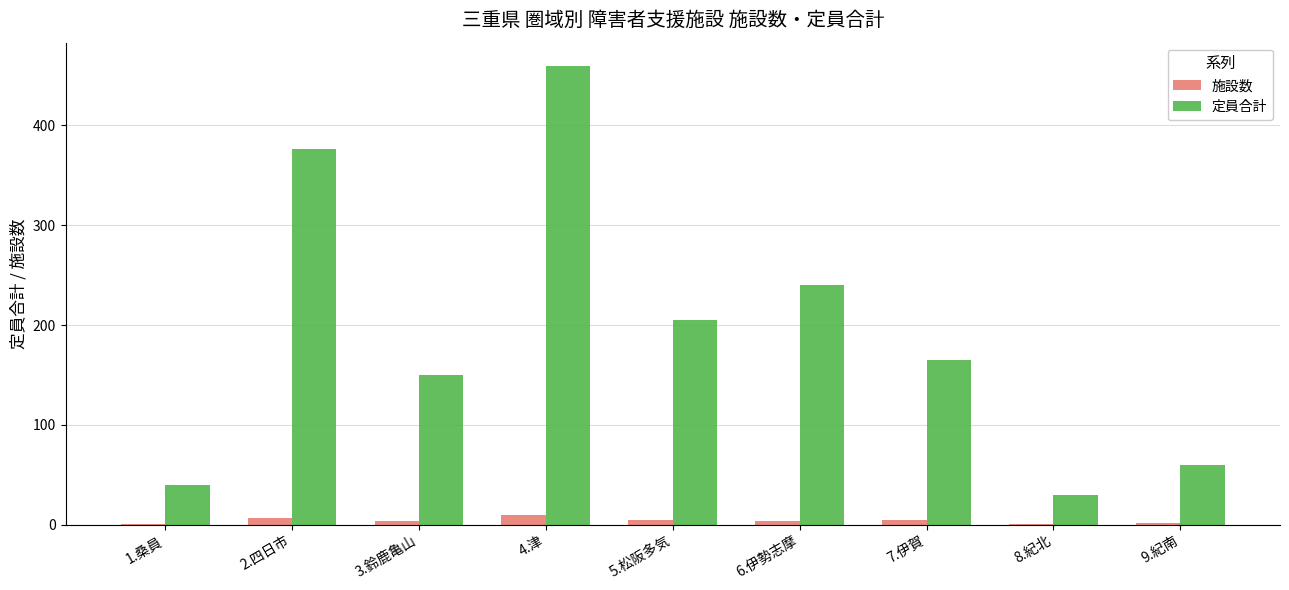

Where does the 施設数 series first go above 4?

2.四日市